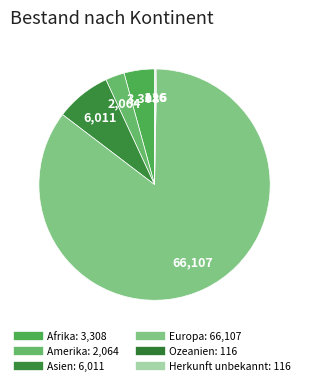

To the nearest percent, what percentage of the pie is Afrika?

4%